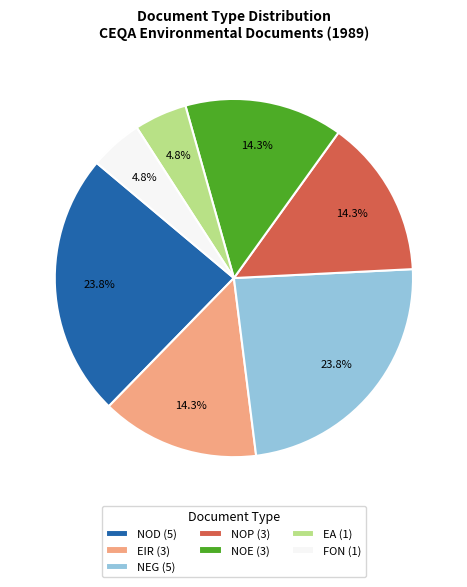

What percentage do FON and NOD together represent?

28.6%